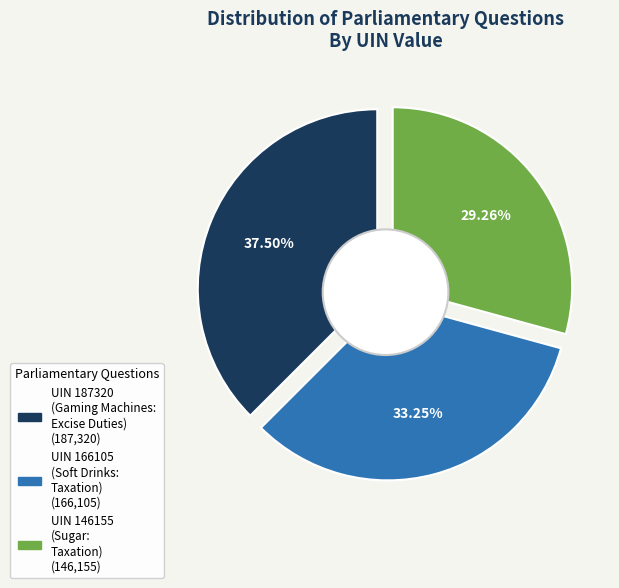

Is it true that UIN 187320
(Gaming Machines:
Excise Duties) is 46% of the pie?

False